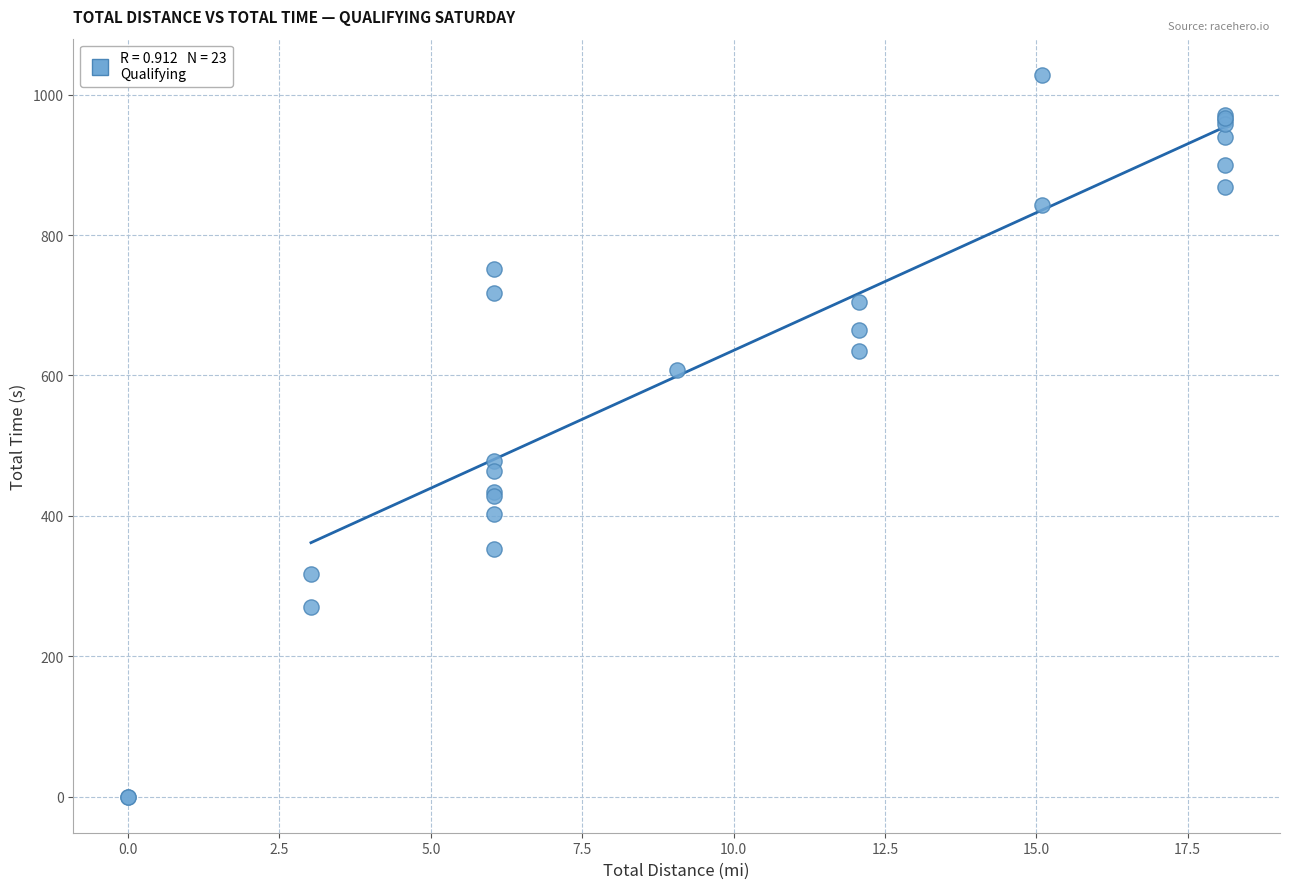

What Y value in the scatter plot is closest to 514?

478.0